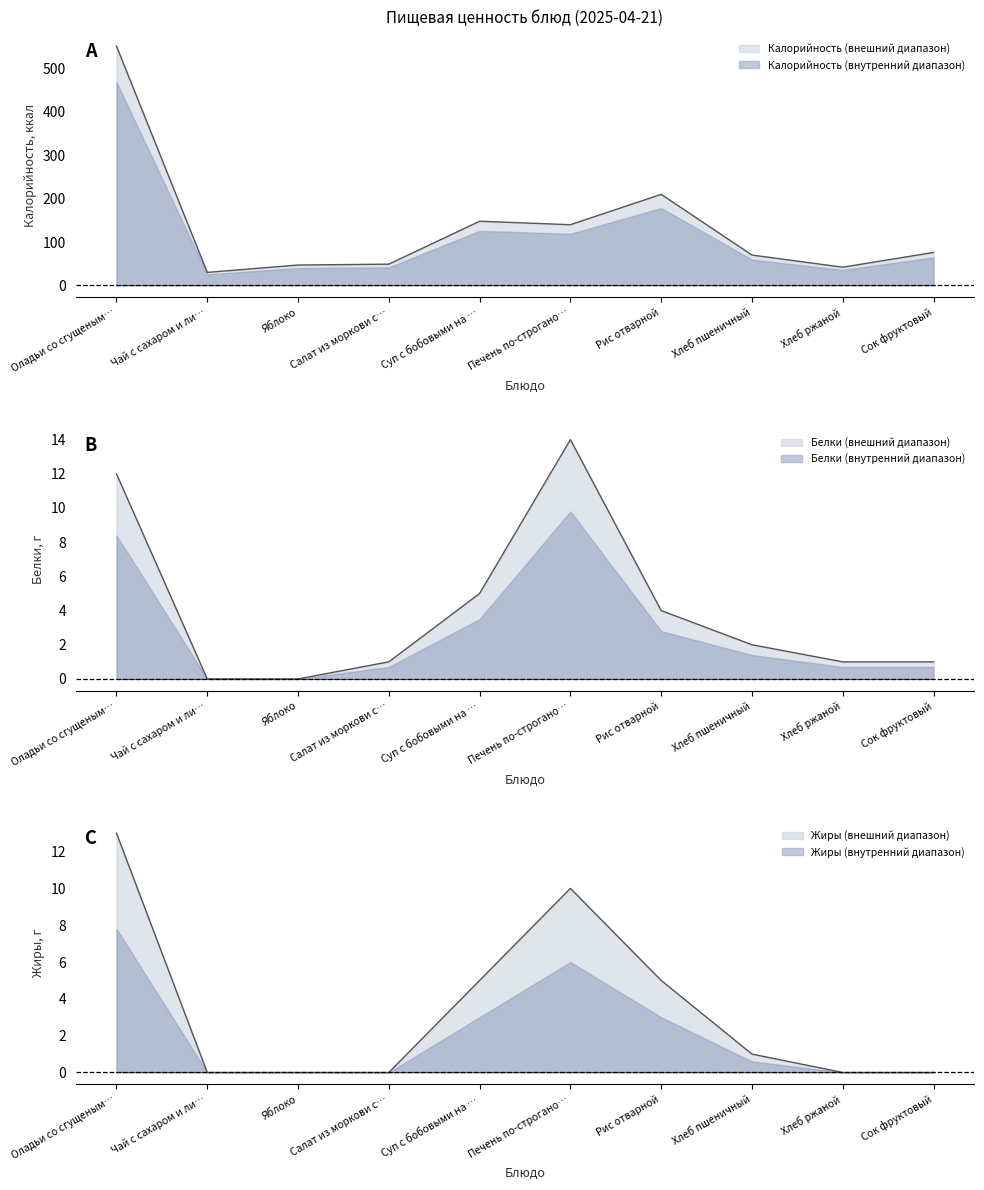

What are all the series names shown in the legend?

Калорийность, Белки, Жиры